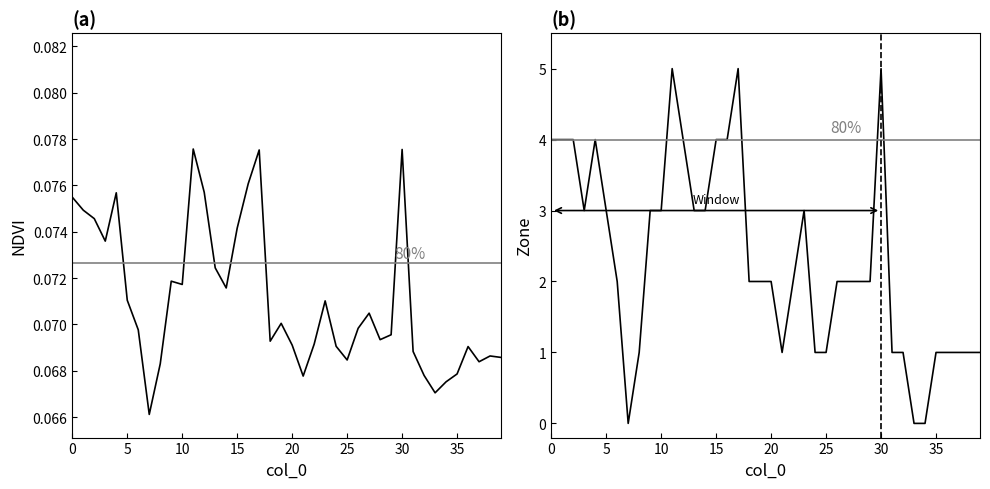

How many interior local peaks does the Zone series have?

5